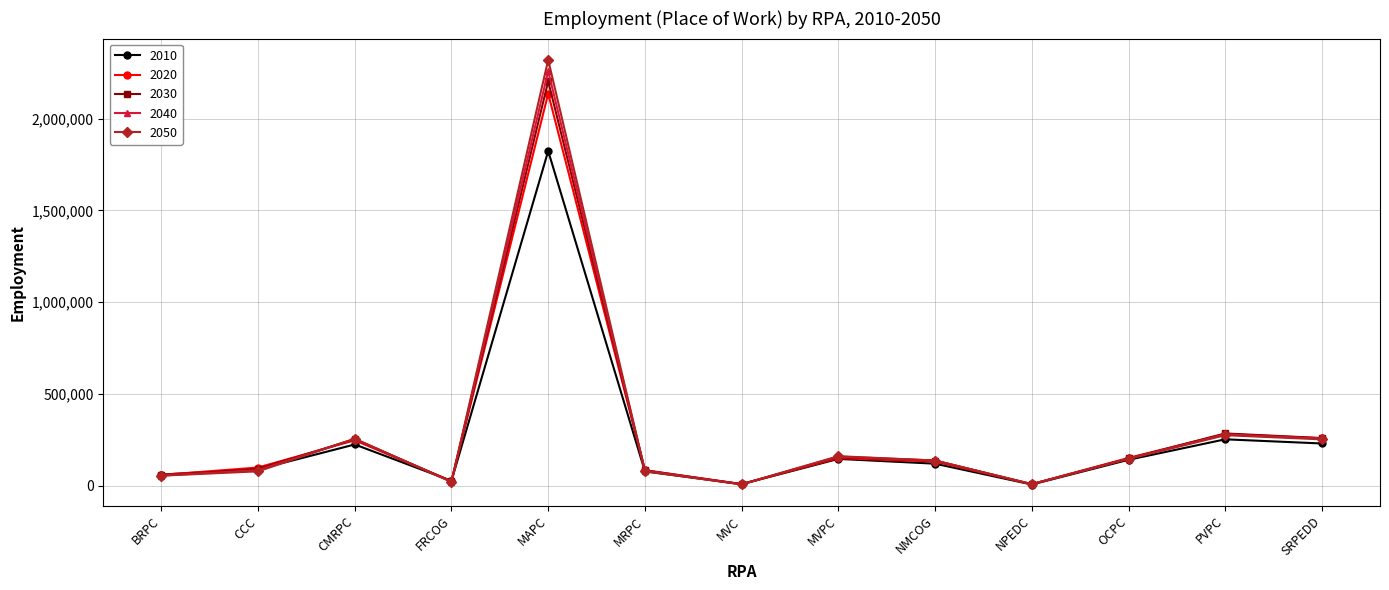

Where is the first local maximum for 2030?

CMRPC